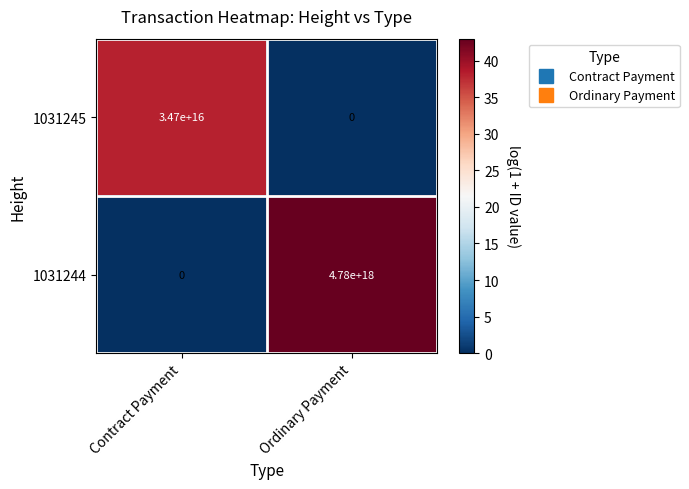

Where is 1031244 nearest to the value 2390000000000000000?

Contract Payment